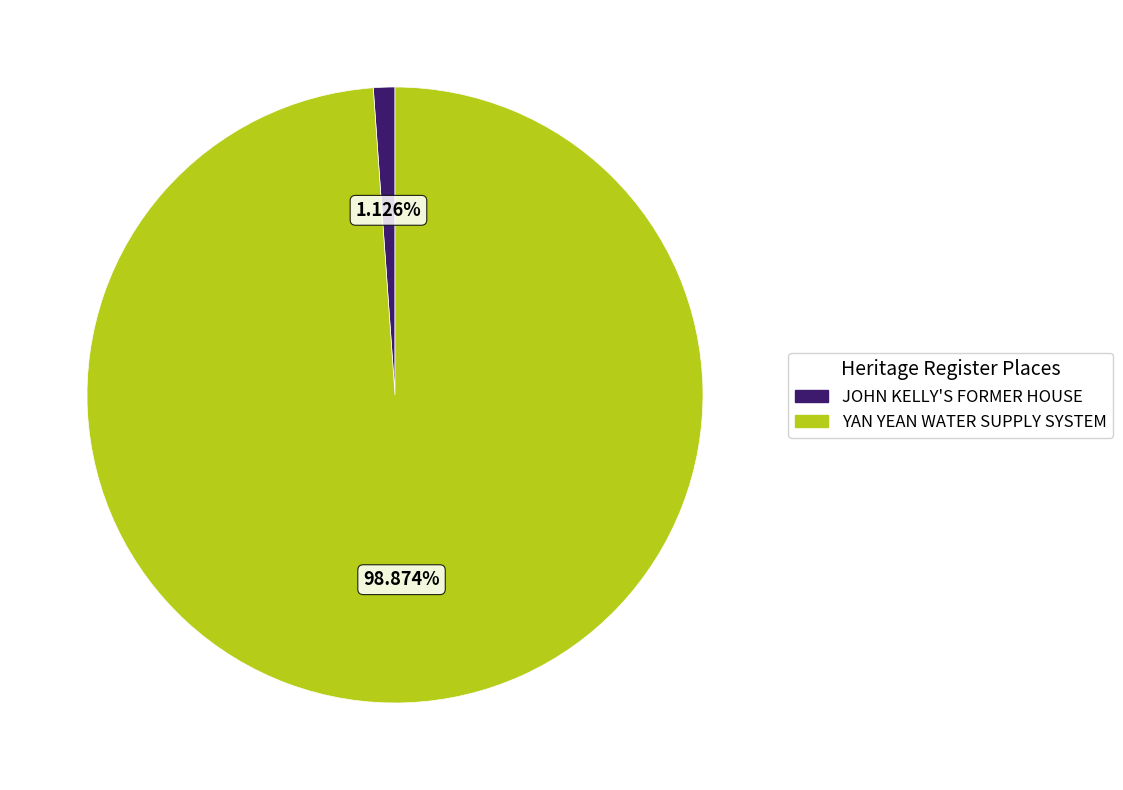

Is the sum of JOHN KELLY'S FORMER HOUSE and YAN YEAN WATER SUPPLY SYSTEM greater than half?

Yes